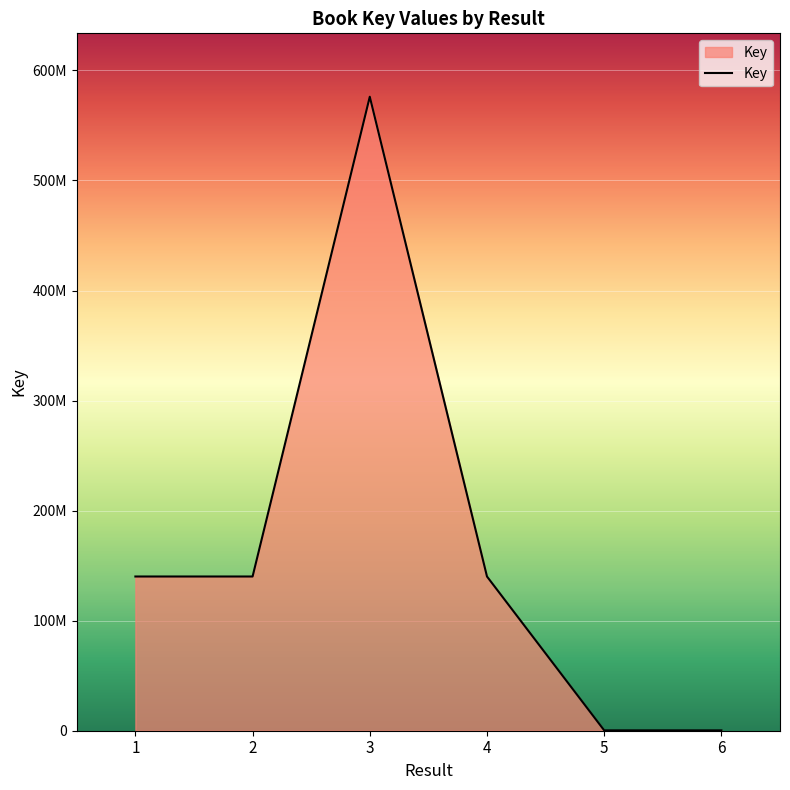

Does the chart have visible grid lines?

Yes